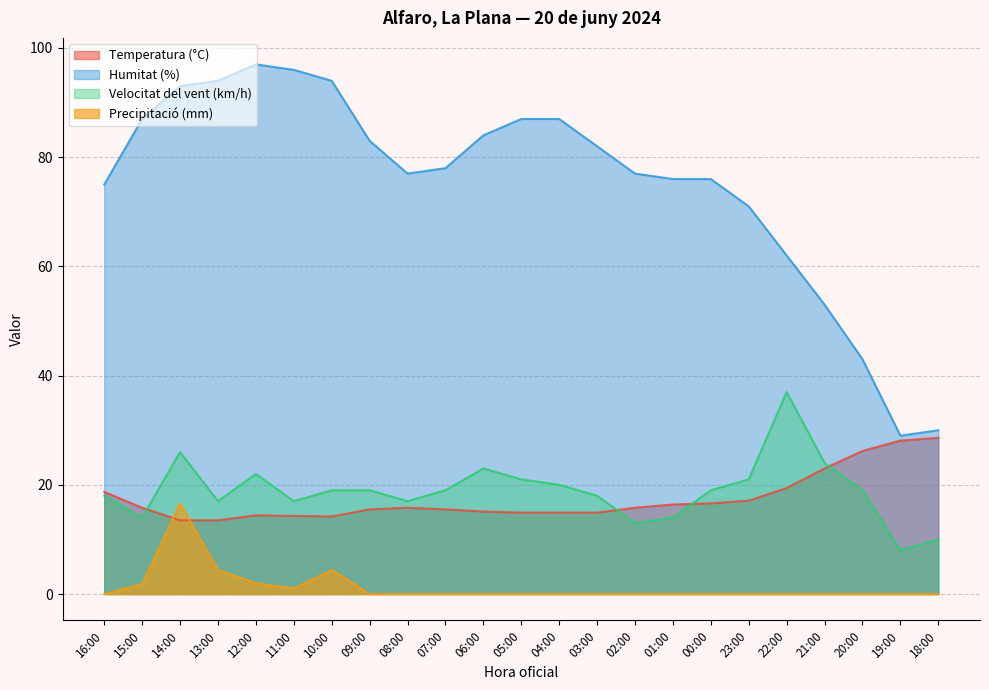

What is the maximum value for Precipitació (mm)?

16.6